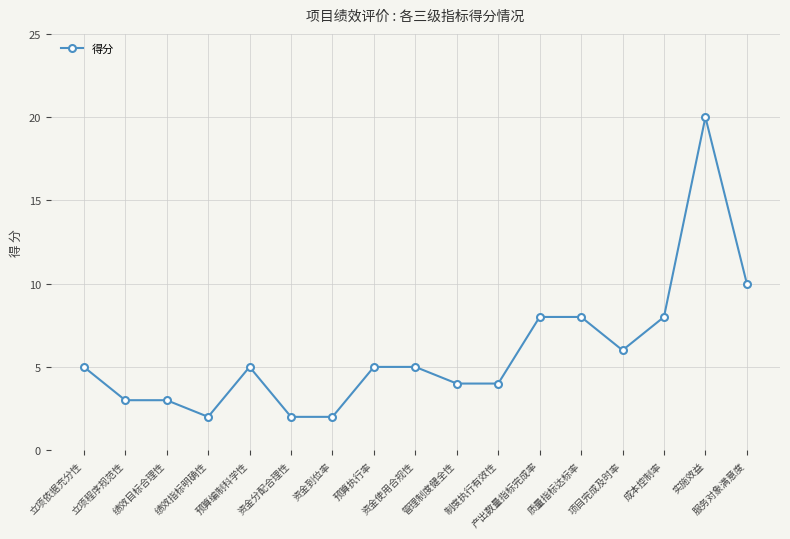

What is the sum of the values at 绩效指标明确性 and 资金分配合理性?

4